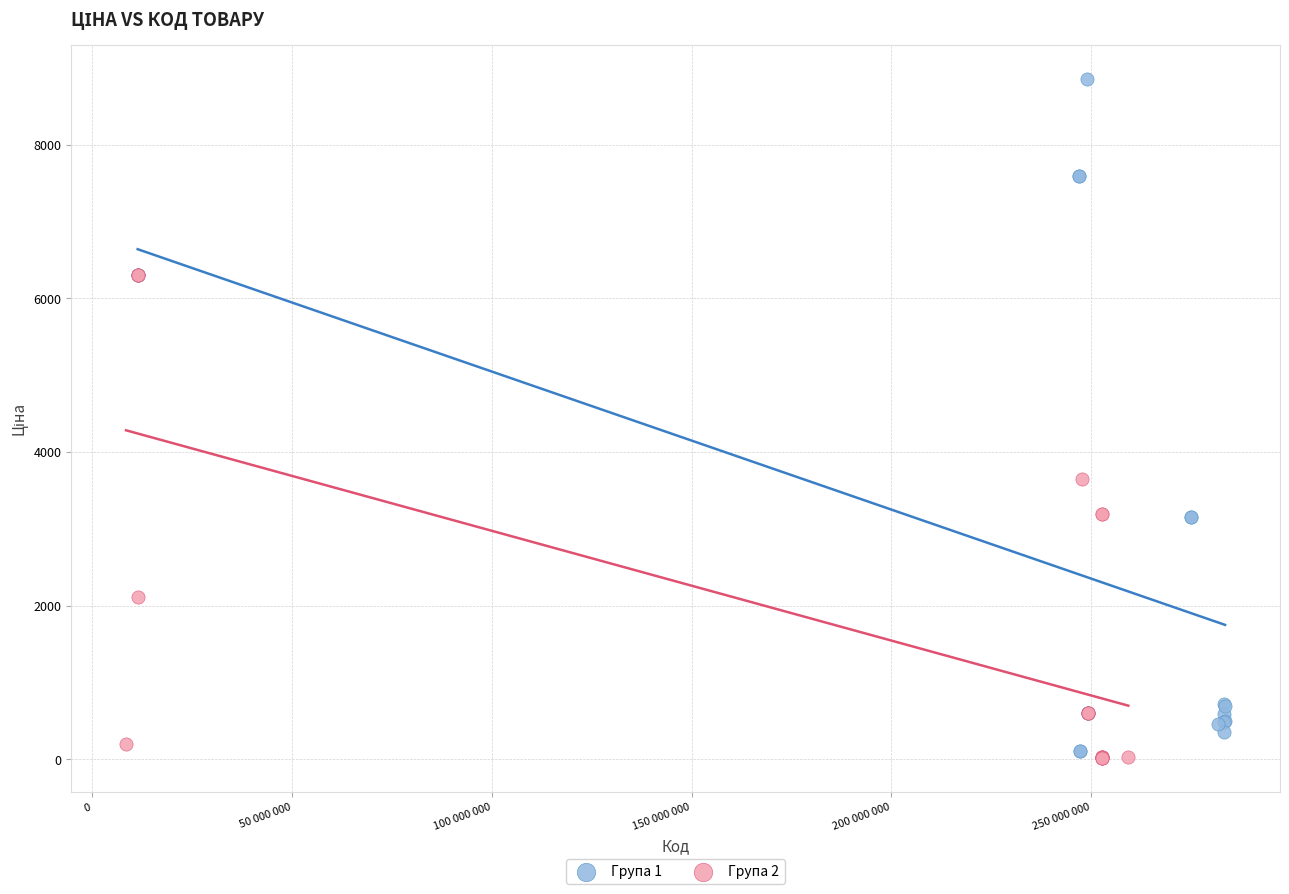

What are all the series names shown in the legend?

Група 1, Група 2